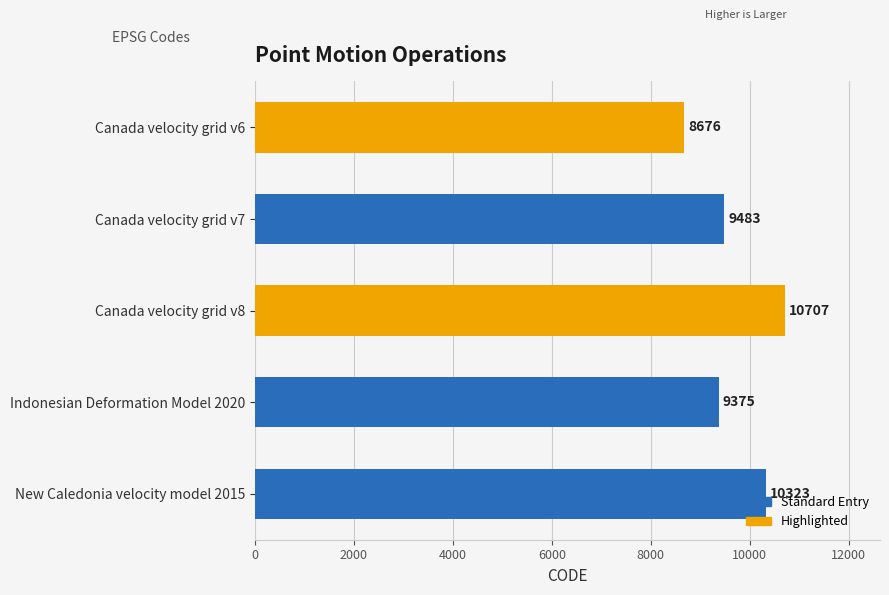

Which has a higher value, Canada velocity grid v6 or Indonesian Deformation Model 2020?

Indonesian Deformation Model 2020